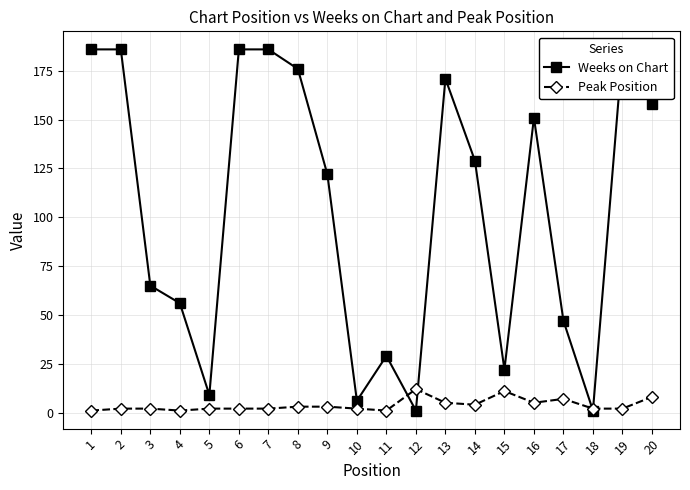

Count the number of data series in this chart.

2